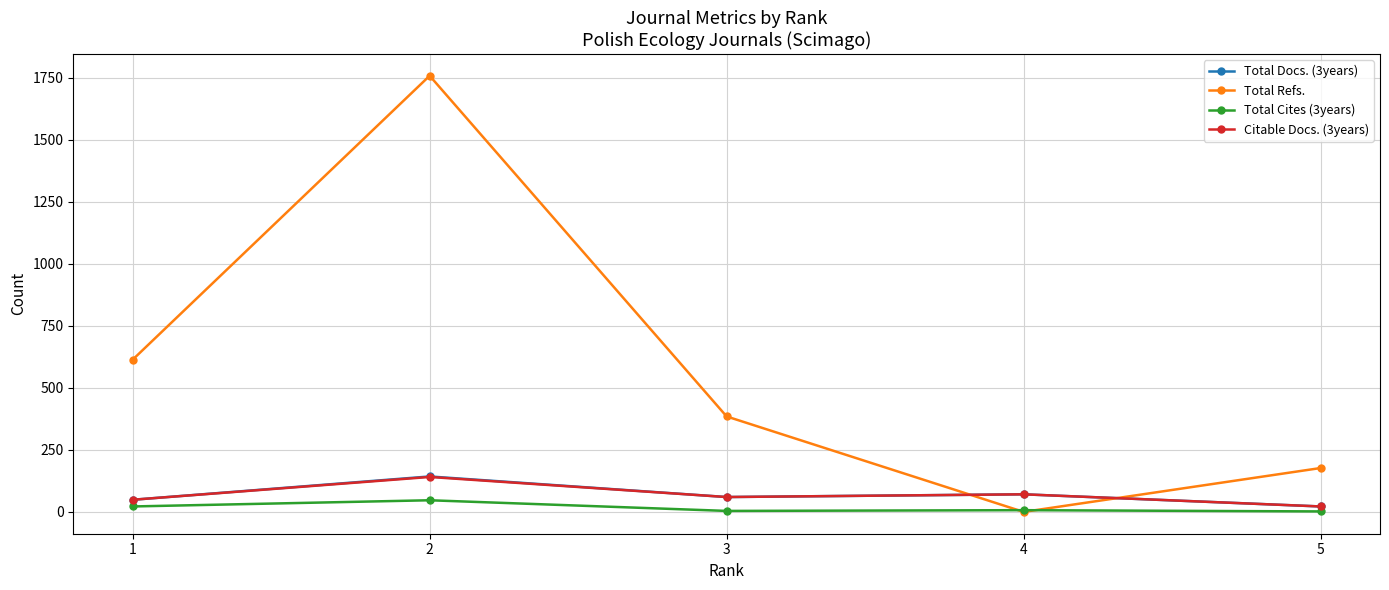

True or false: Total Docs. (3years) has more than 2 points higher than both neighbors.

False